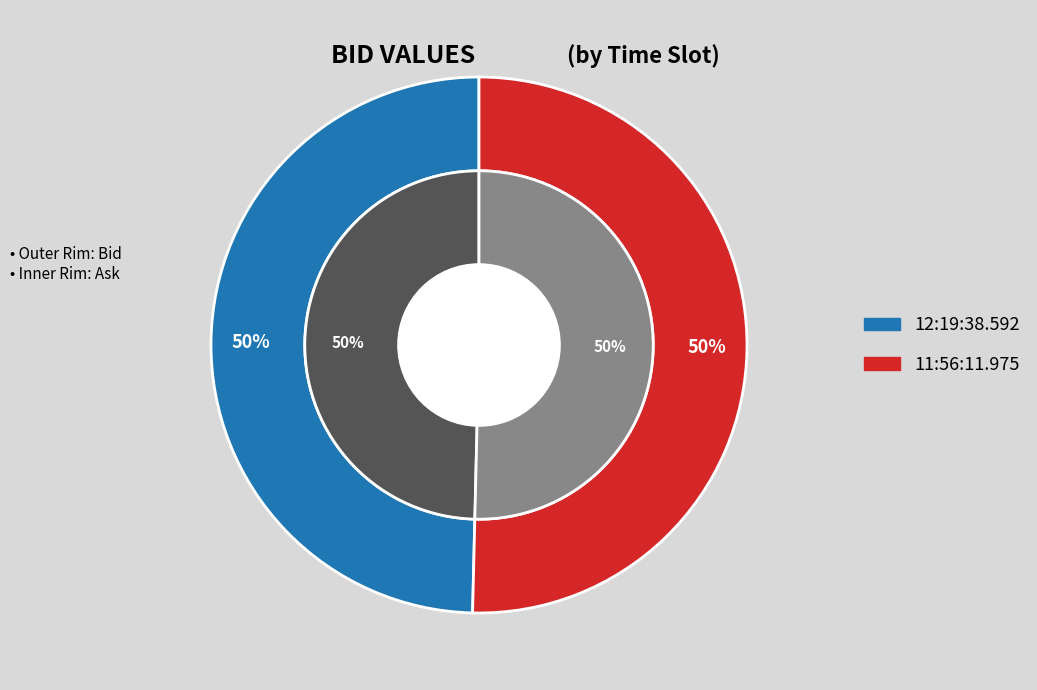

What percentage do 12:19:38.592 and 11:56:11.975 together represent?

100.0%